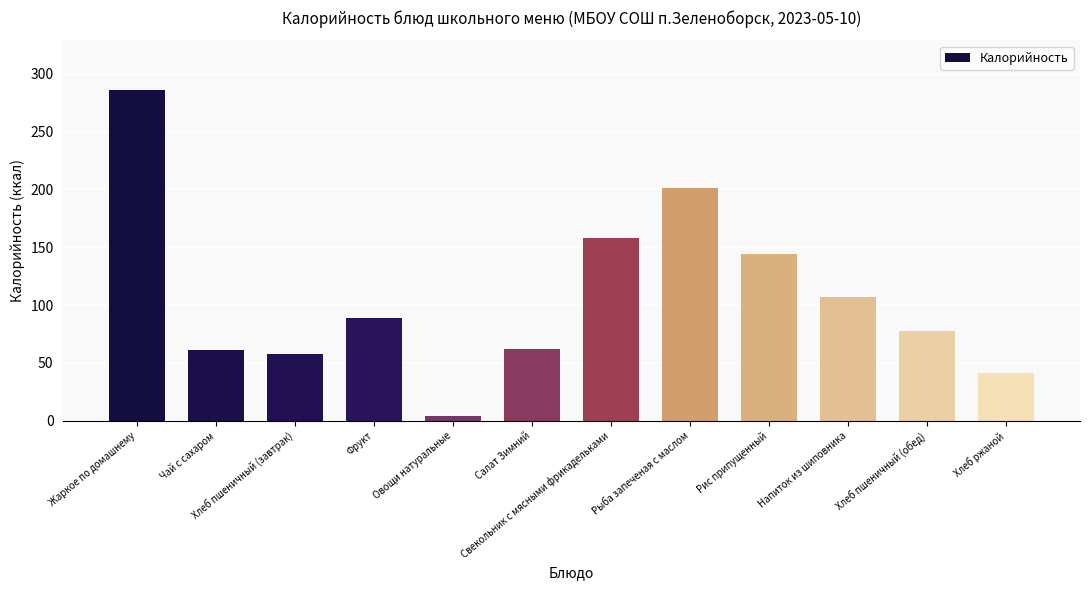

Where does the data first go above 89?

Жаркое по домашнему